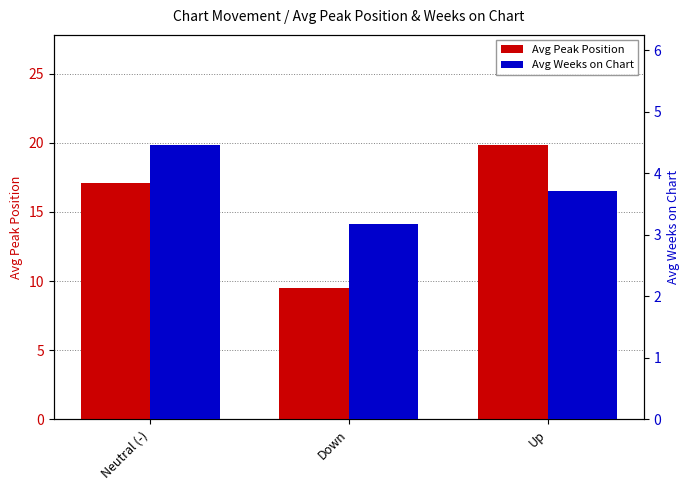

How many groups of bars are there?

3